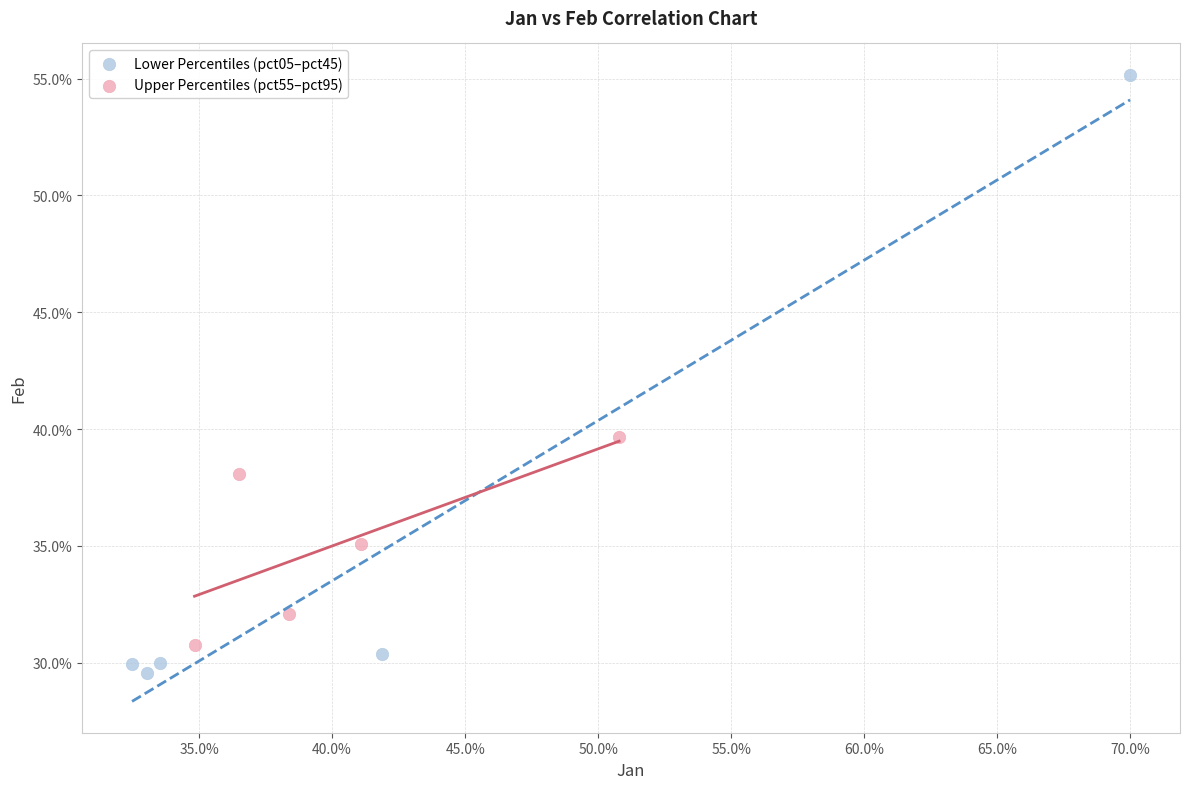

Which series reaches the minimum Y coordinate?

Lower Percentiles (pct05–pct45)